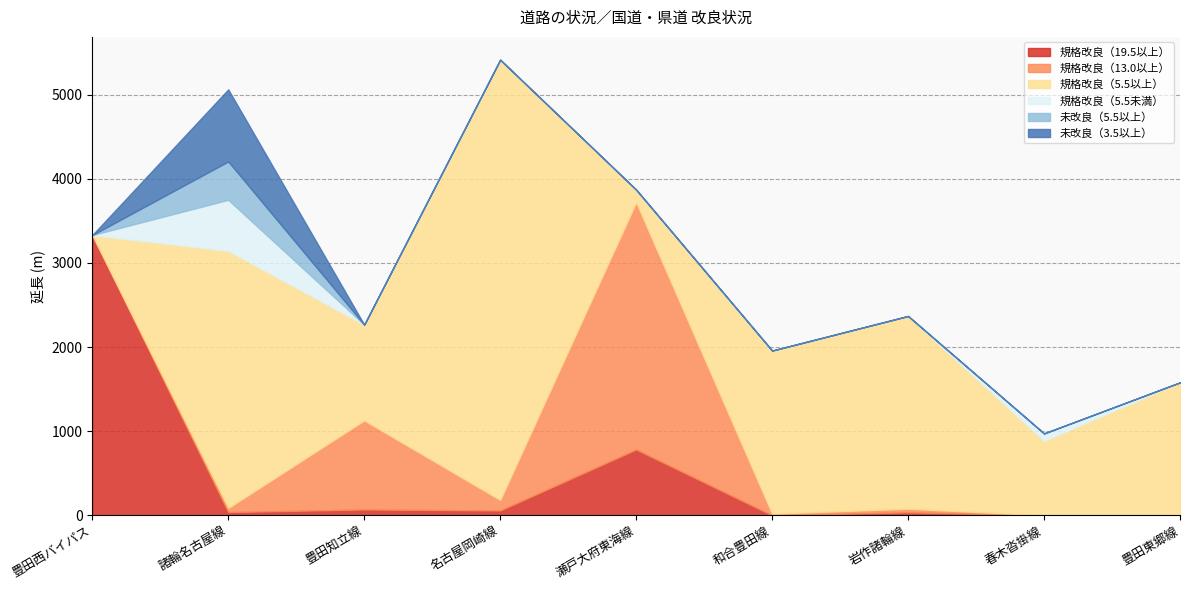

What is the maximum value shown in the chart?

5234